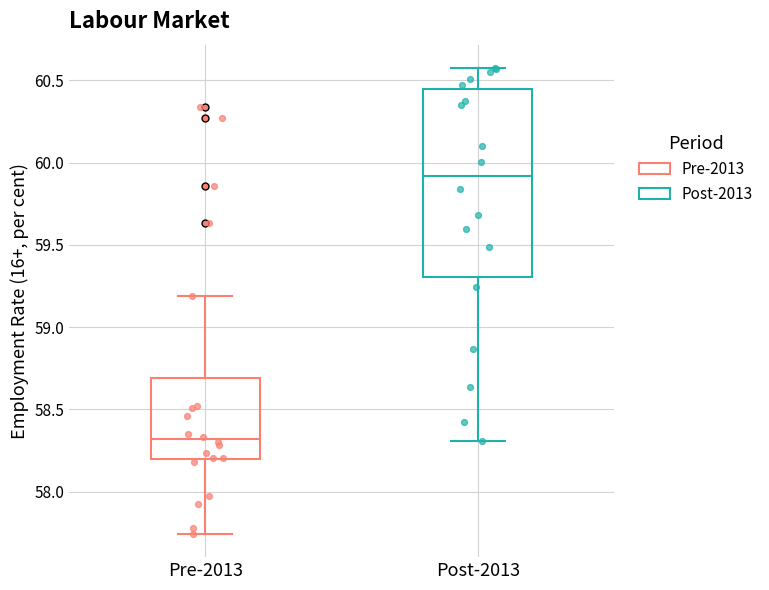

Where is the upper edge of the box for Pre-2013 on the y-axis? The values are not printed on the chart, so give them approximately, as read against the axis.

58.70